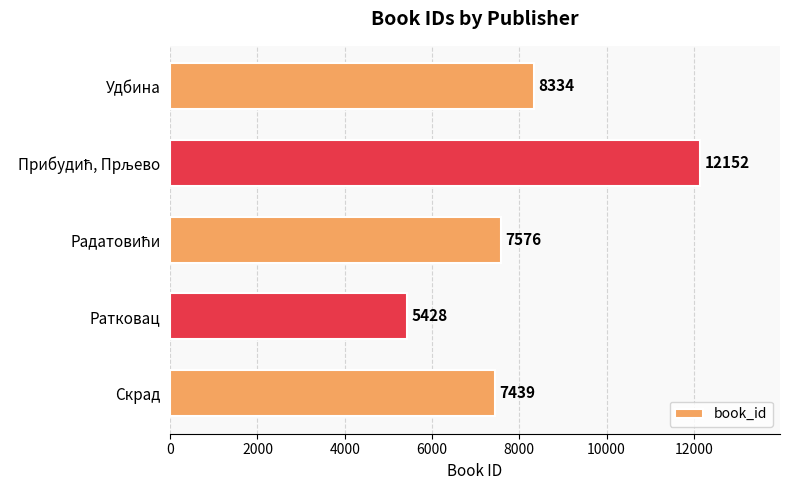

How many values are below 7576?

2